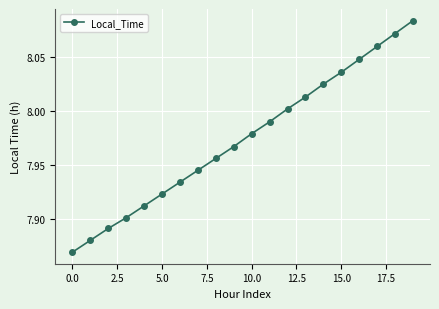

What is the sum of all values?

159.5